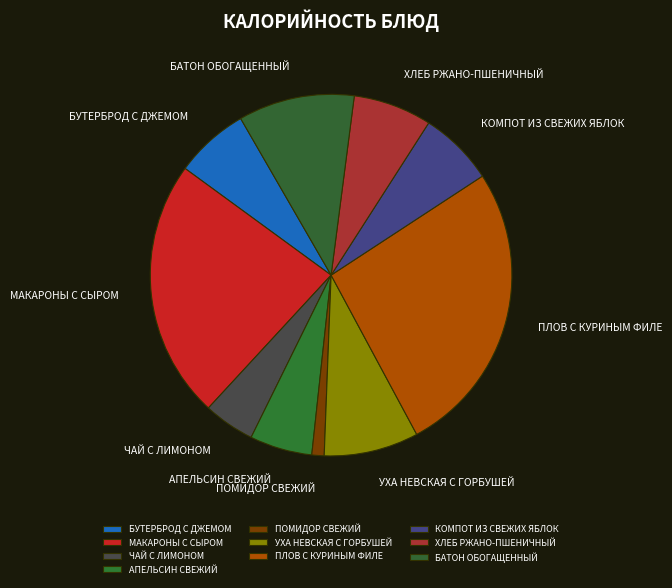

Is the sum of БАТОН ОБОГАЩЕННЫЙ and ЧАЙ С ЛИМОНОМ greater than half?

No